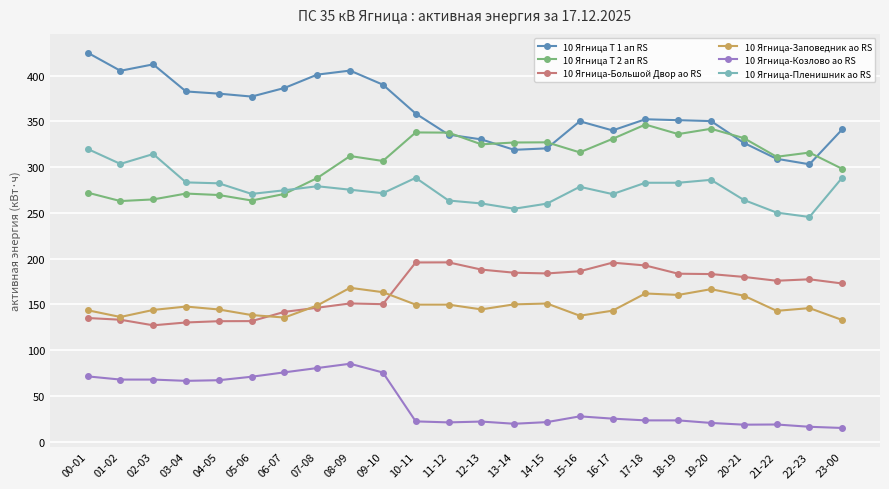

At 18-19, list the series in order from smallest to largest.

10 Ягница-Козлово ао RS, 10 Ягница-Заповедник ао RS, 10 Ягница-Большой Двор ао RS, 10 Ягница-Пленишник ао RS, 10 Ягница Т 2 ап RS, 10 Ягница Т 1 ап RS